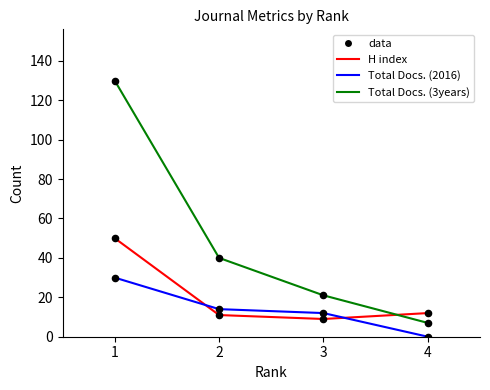

What is the difference between the highest and lowest values at 4?

12